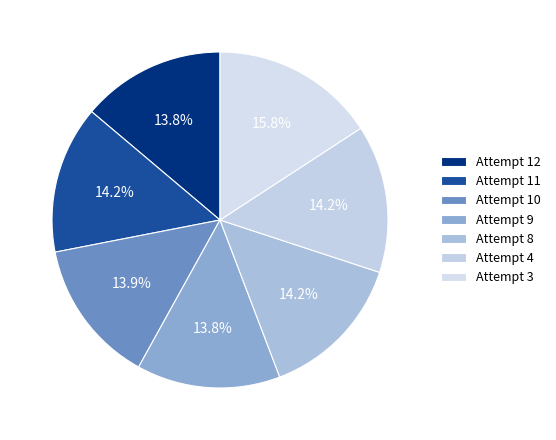

True or false: Attempt 9 accounts for 14% of the total.

True